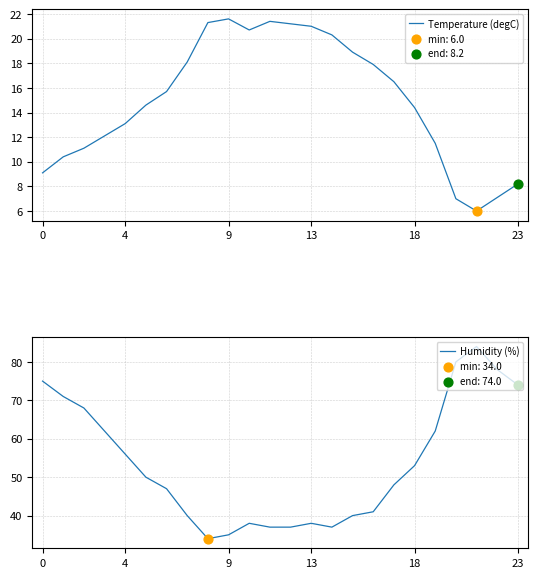

Is the value of Humidity (%) at 19 greater than the value of Temperature (degC) at 15?

Yes